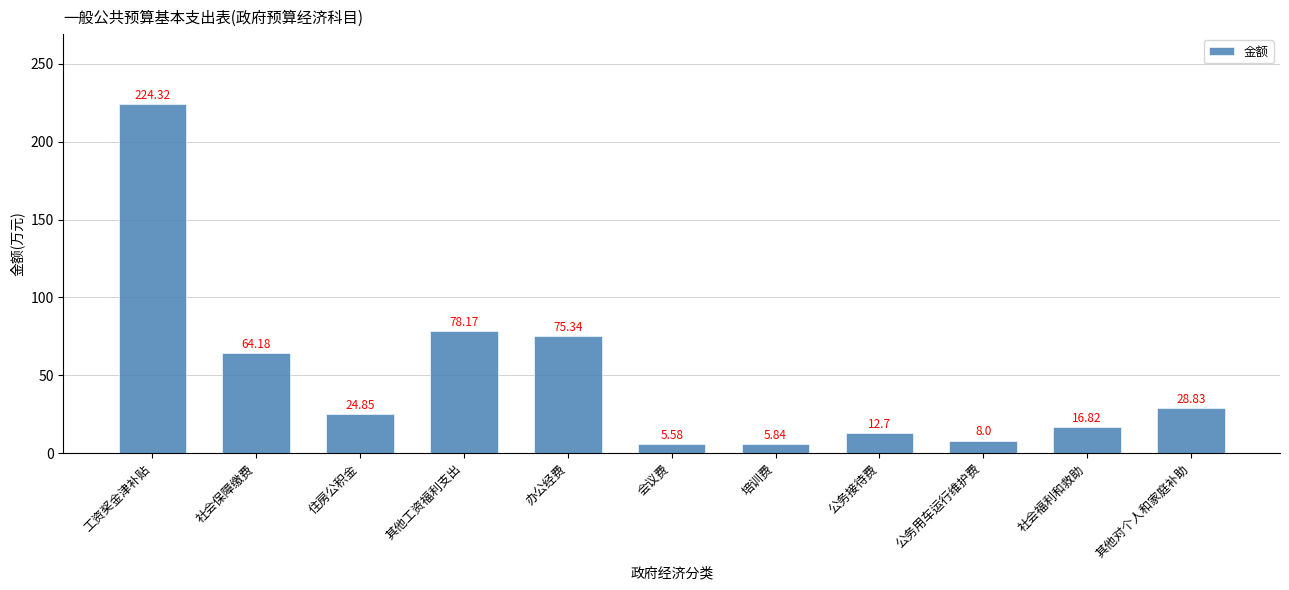

How many series are shown in this chart?

1